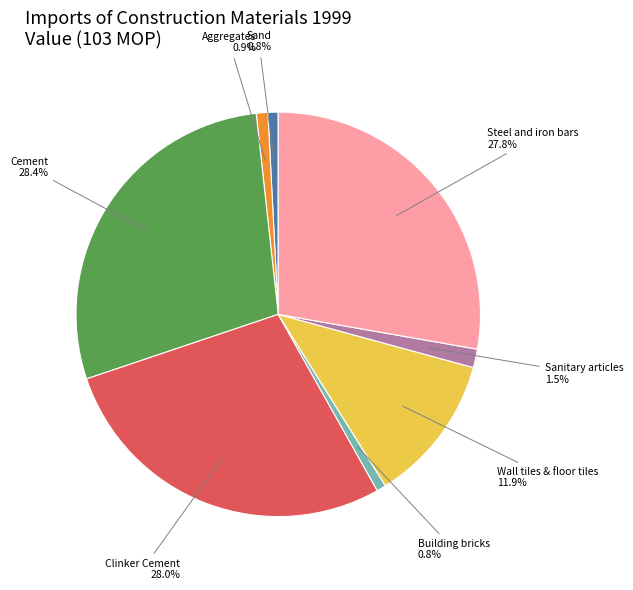

Is there any slice that represents more than half of the pie?

No